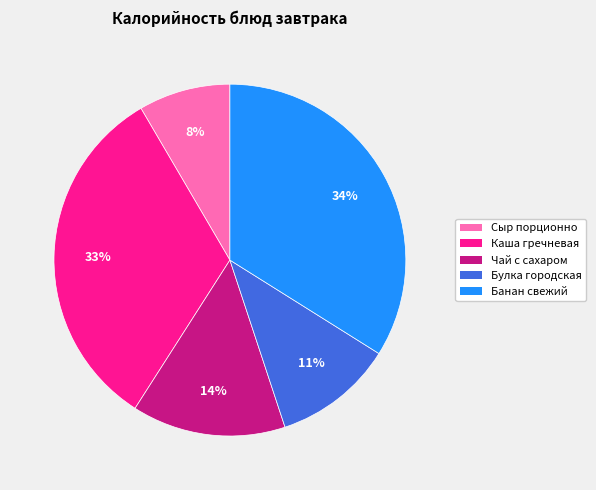

Is it true that Булка городская is 11% of the pie?

True